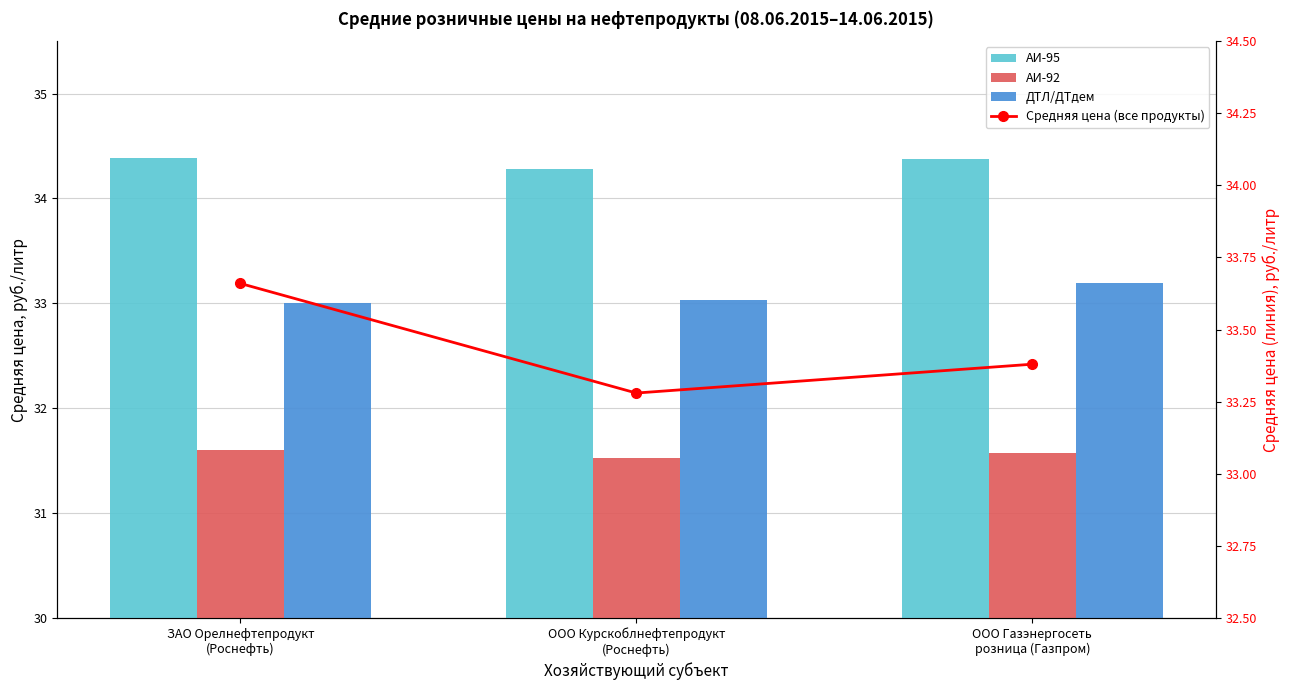

What value does the ДТЛ/ДТдем series have at ЗАО Орелнефтепродукт
(Роснефть)?

33.0